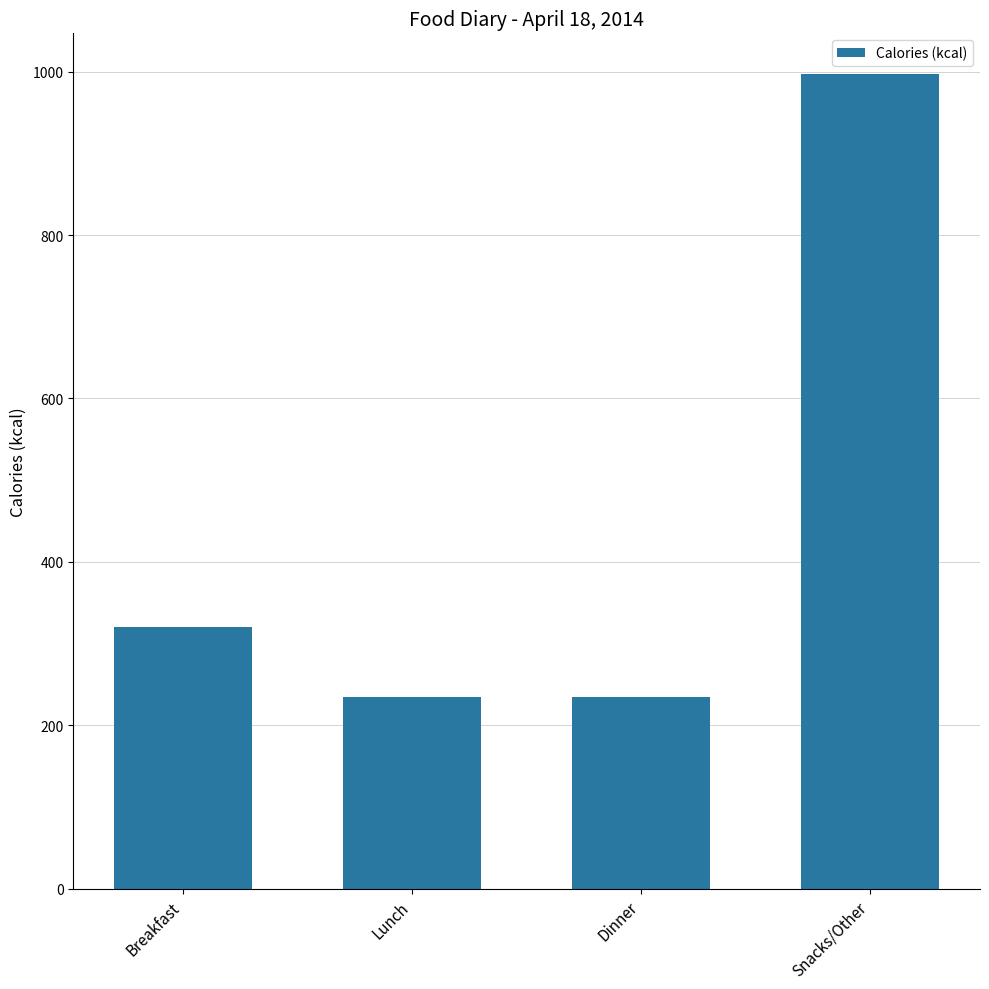

What is the smallest value displayed?

235